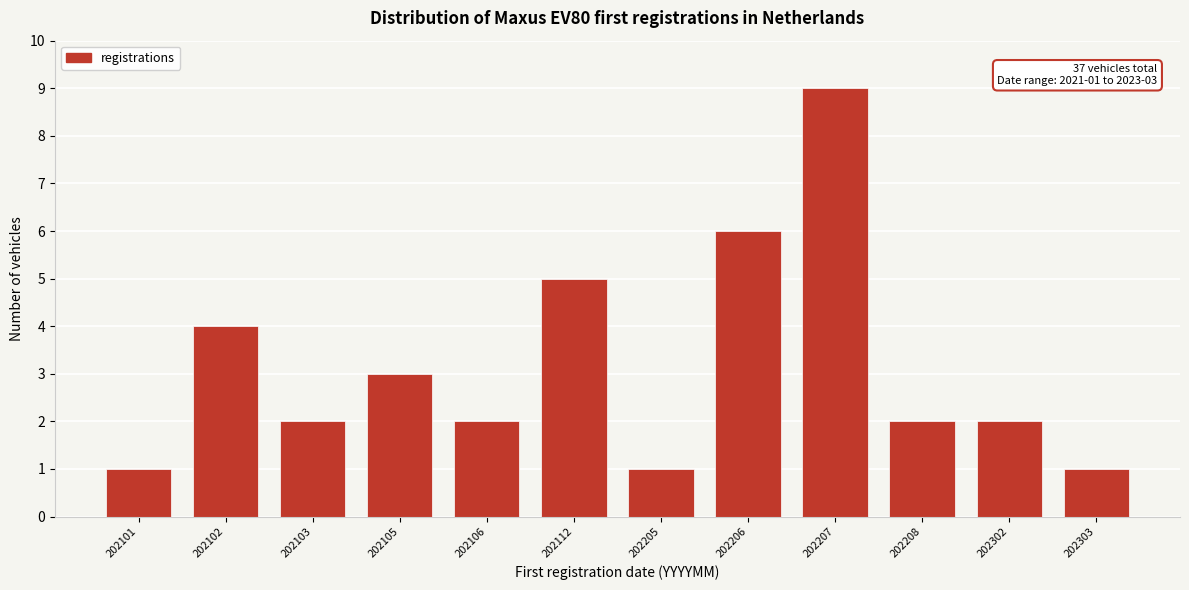

Reading left to right, transcribe all the data shown in this chart.

1	4	2	3	2	5	1	6	9	2	2	1